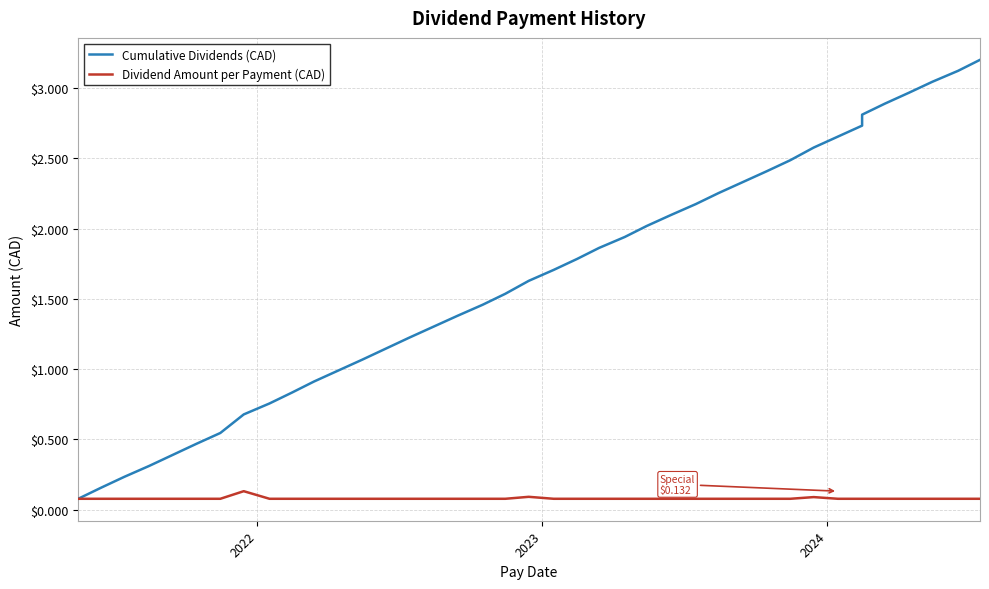

Does the chart display data point markers on the line(s)?

No